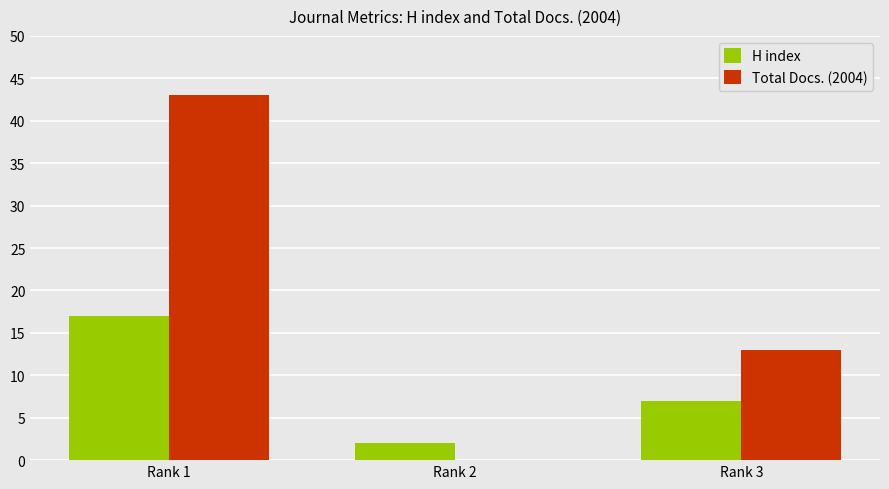

Is it true that Total Docs. (2004) equals 0 at Rank 2?

True